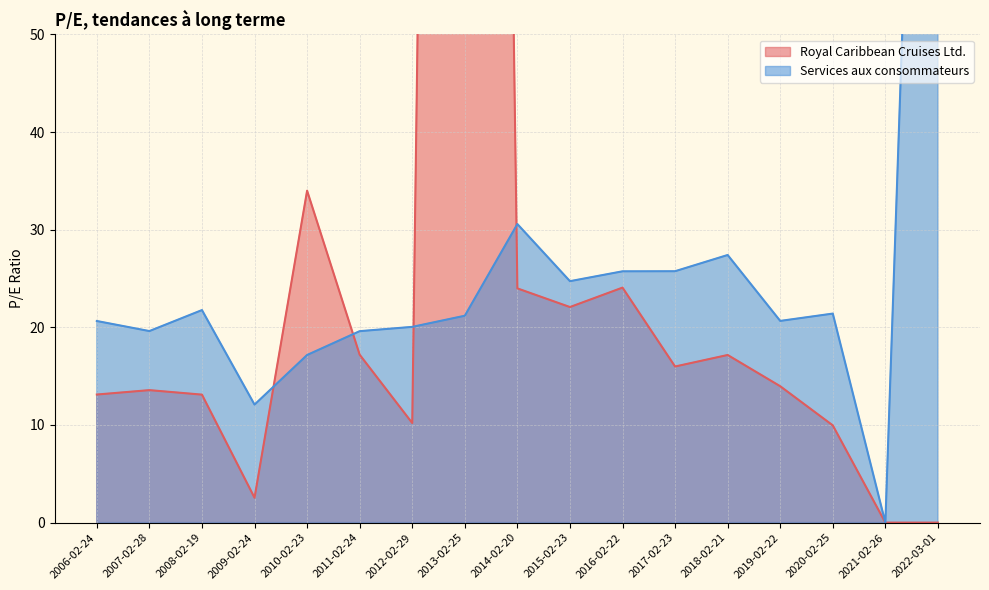

What are all the series names shown in the legend?

Royal Caribbean Cruises Ltd., Services aux consommateurs